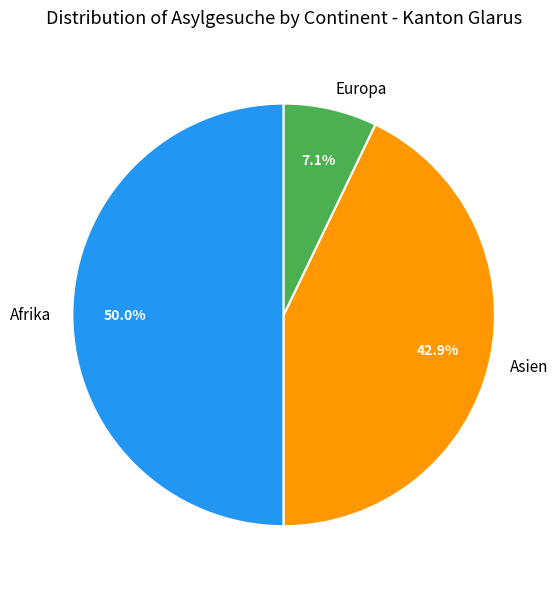

Do Europa and Afrika together represent more than half of the pie?

Yes